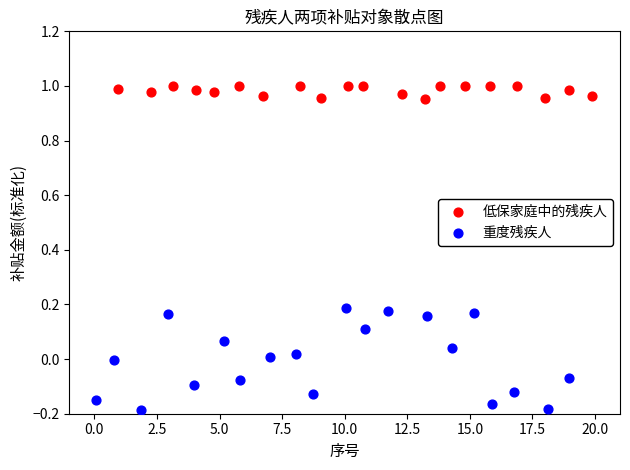

Which series contains the highest Y value?

低保家庭中的残疾人